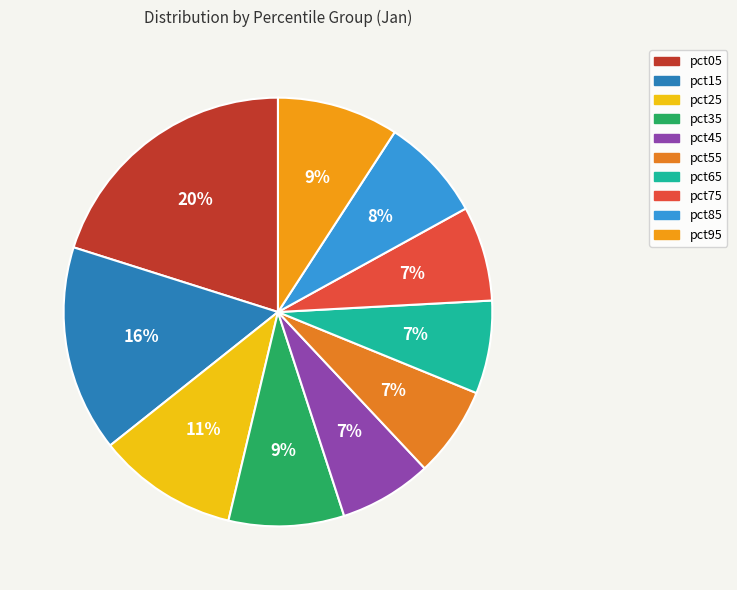

Rank the categories by value from highest to lowest.

pct05, pct15, pct25, pct95, pct35, pct85, pct75, pct65, pct45, pct55